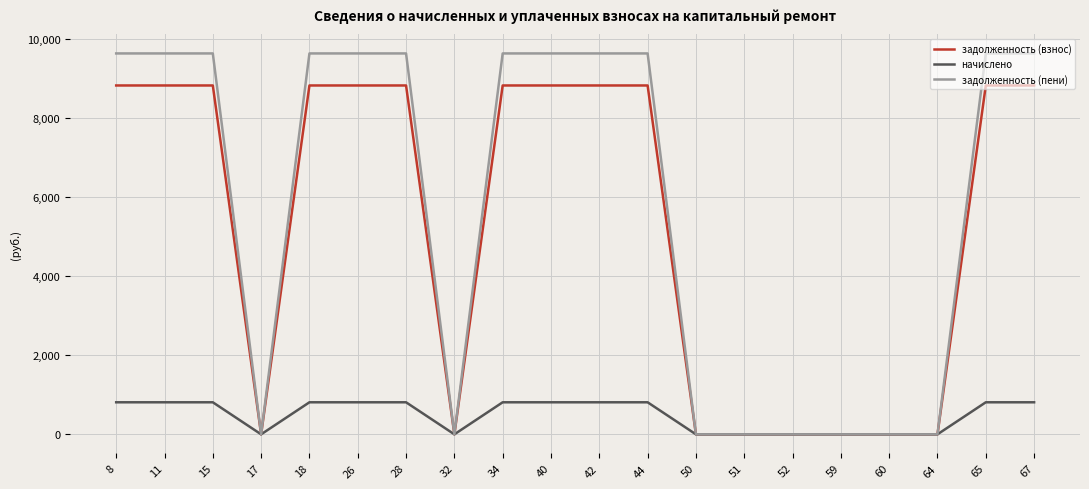

Count the number of data series in this chart.

3